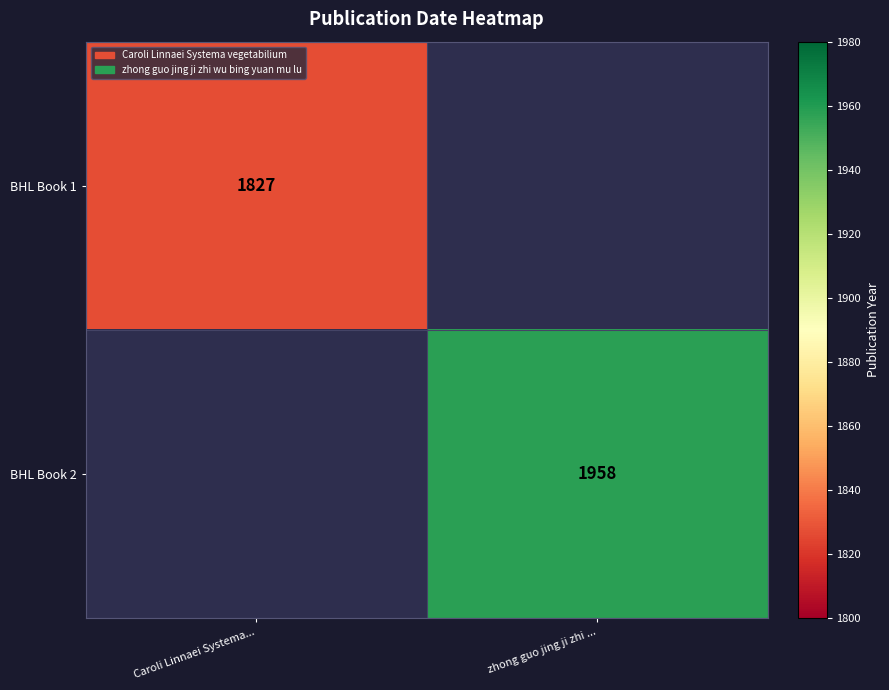

Is it true that BHL Book 2 equals 2744.6 at zhong guo jing ji zhi ...?

False